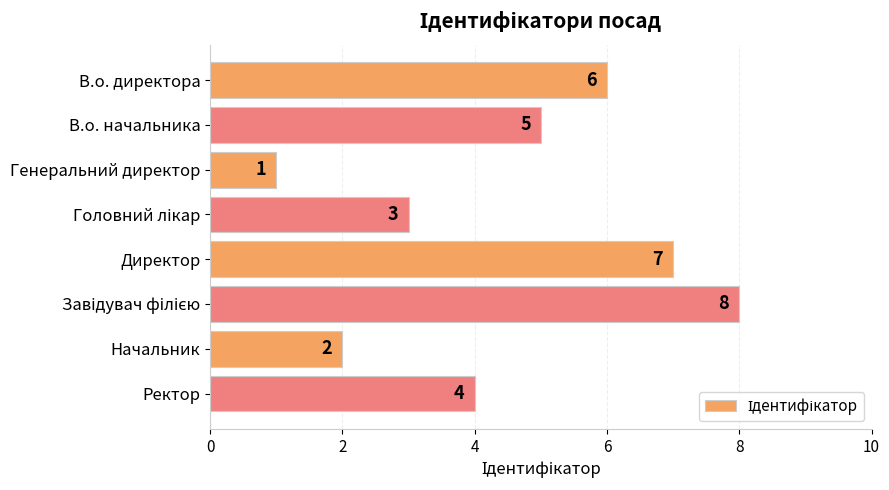

True or false: the data shows 1 at Генеральний директор.

True